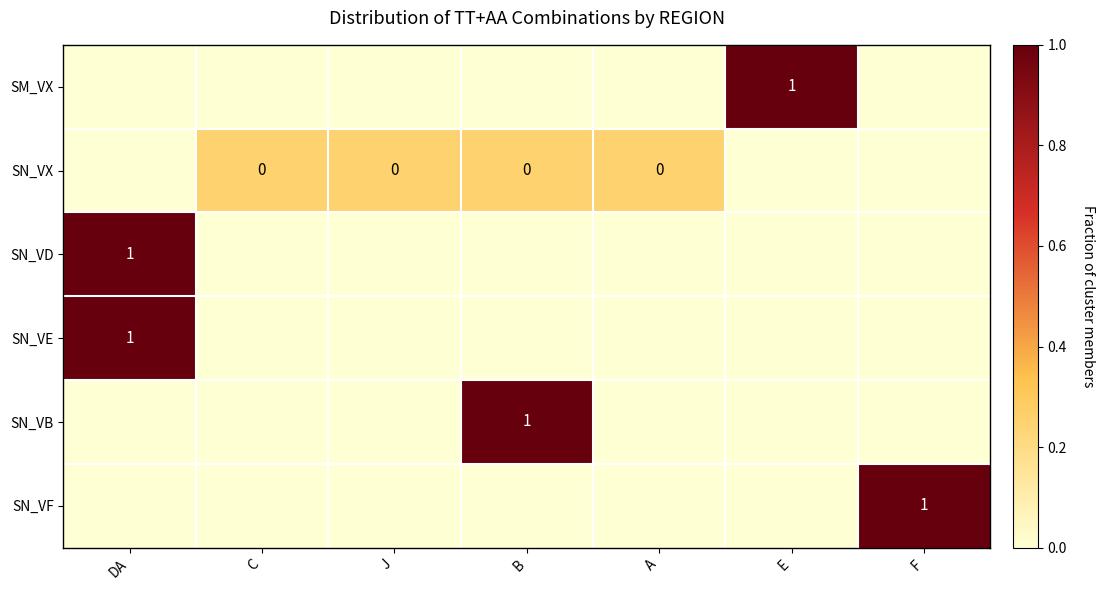

Is it true that SM_VX equals 1 at E?

True